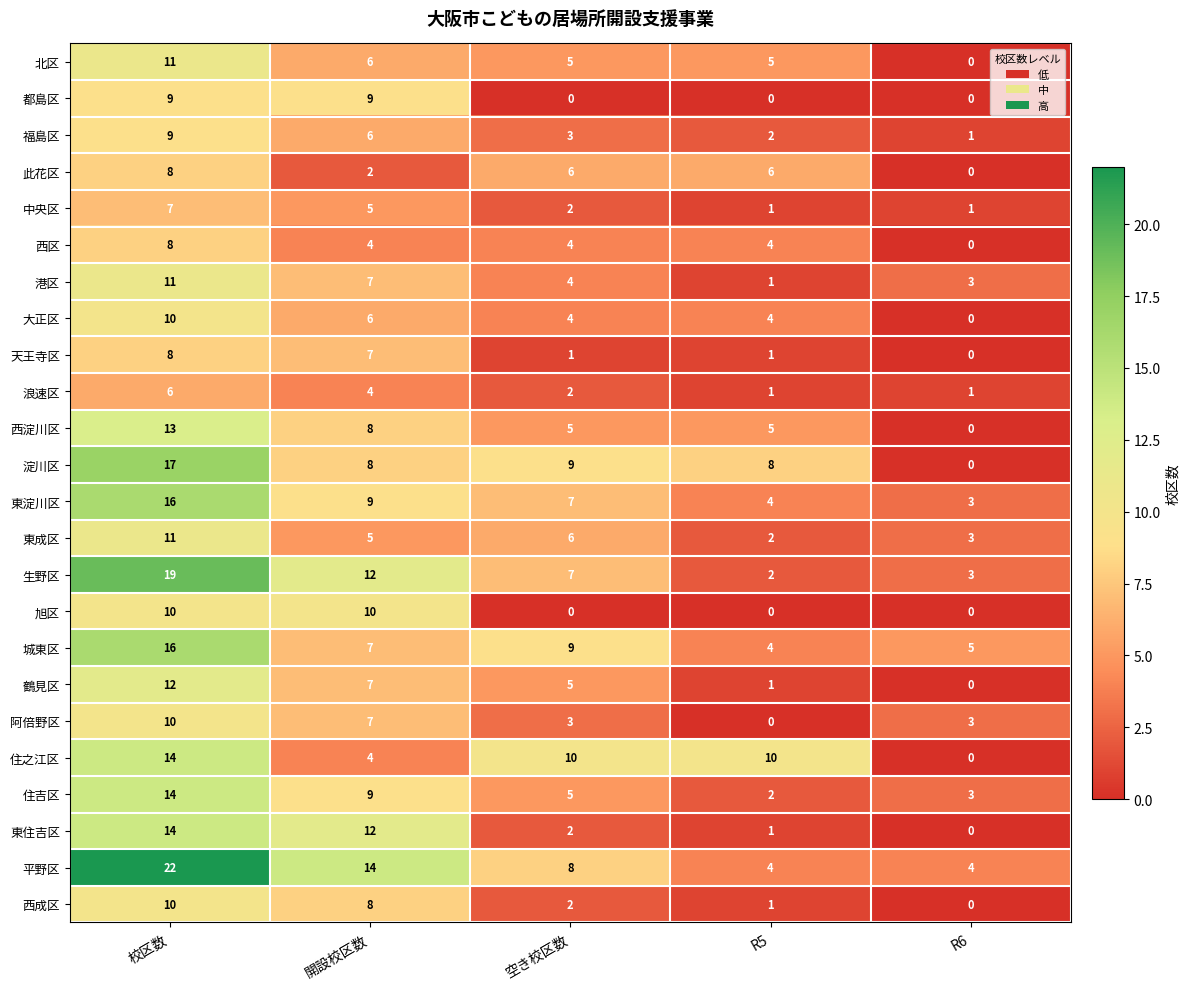

What is the spread (max minus min) of values at 開設校区数?

12